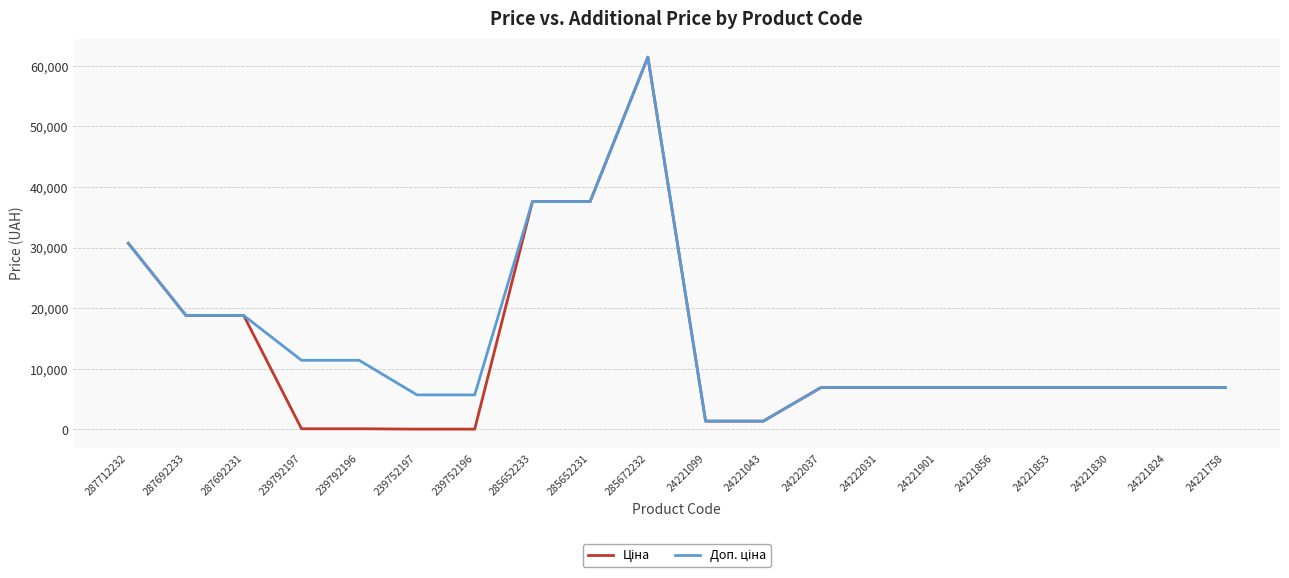

At which category is the sum across all series the highest?

285672232